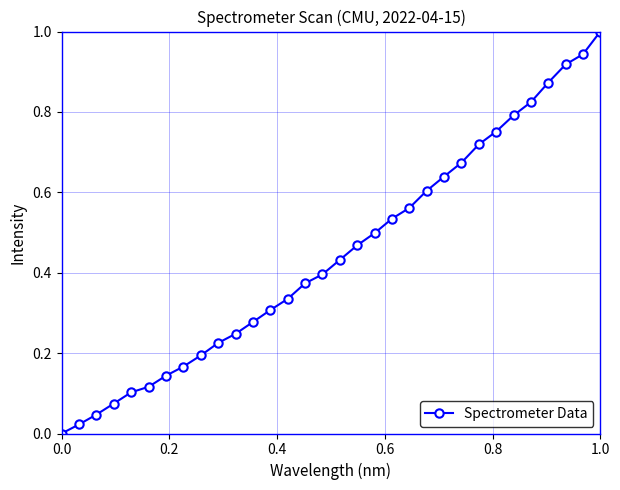

What is the difference between the maximum and minimum values?

1.0